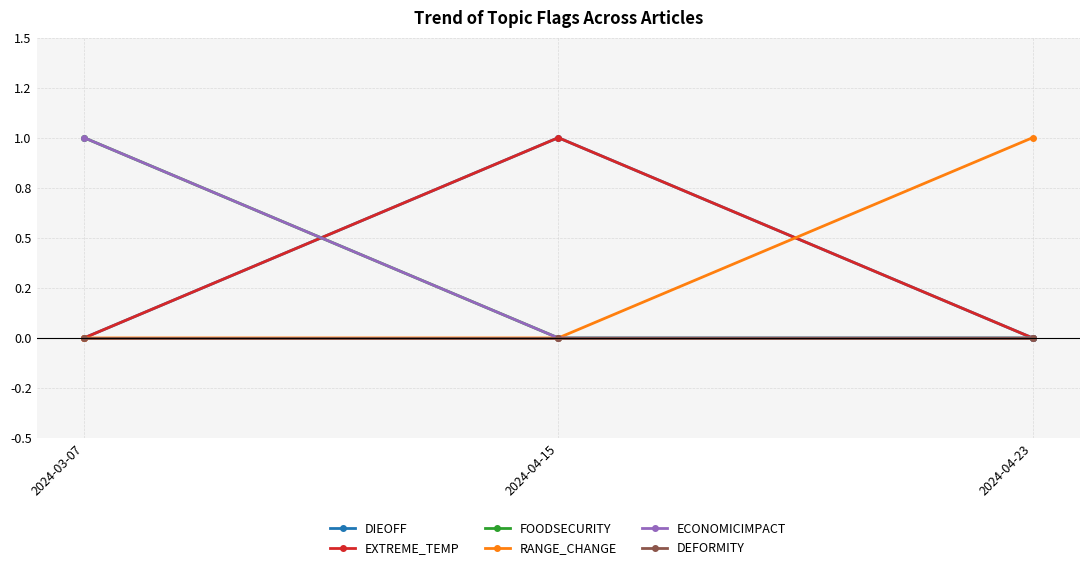

Is this an area chart (filled region under the line)?

No